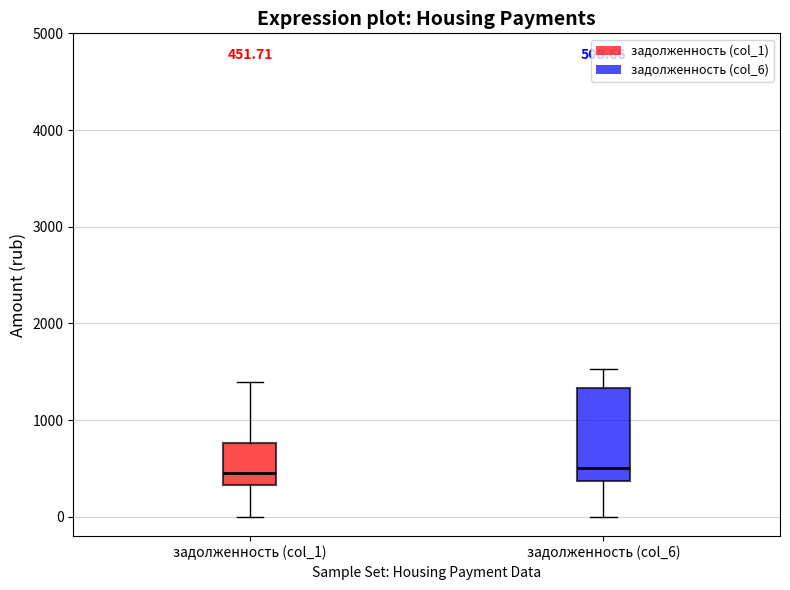

Comparing the boxes themselves (not the whiskers), which one is the tallest?

задолженность (col_6)